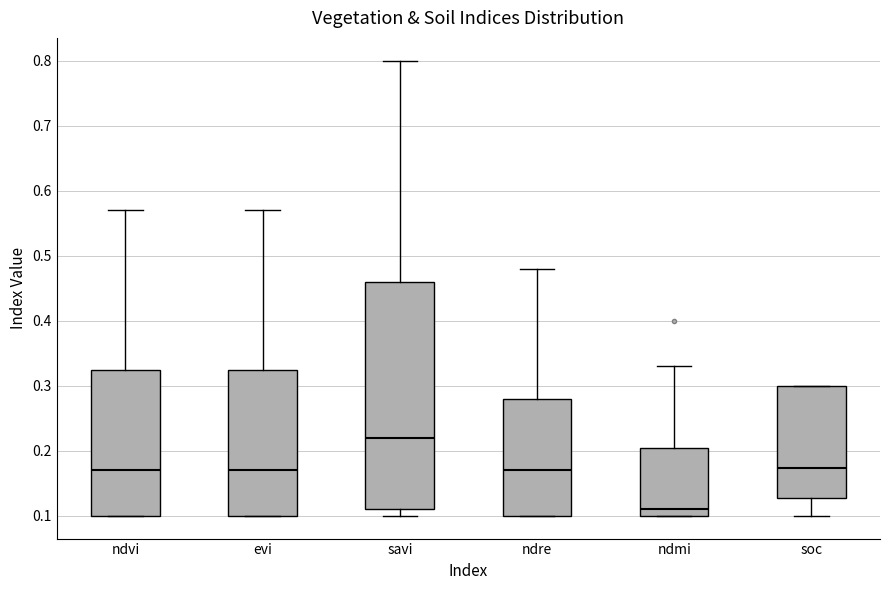

Reading left to right, read every box against the y-axis: the position of its median line, the range the box covers, and the ends of its whiskers. The values are not printed on the chart, so give them approximately, as read against the axis.

ndvi: median 0.17, box 0.10 to 0.33, whiskers 0.10 to 0.57
evi: median 0.17, box 0.10 to 0.33, whiskers 0.10 to 0.57
savi: median 0.22, box 0.11 to 0.46, whiskers 0.10 to 0.80
ndre: median 0.17, box 0.10 to 0.28, whiskers 0.10 to 0.48
ndmi: median 0.11, box 0.10 to 0.21, whiskers 0.10 to 0.33
soc: median 0.17, box 0.13 to 0.30, whiskers 0.10 to 0.30